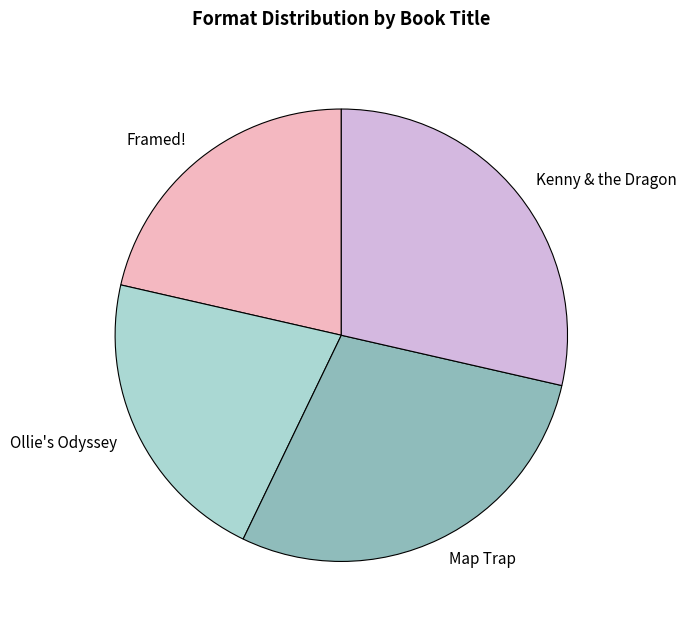

Is it true that Map Trap is 29% of the pie?

True